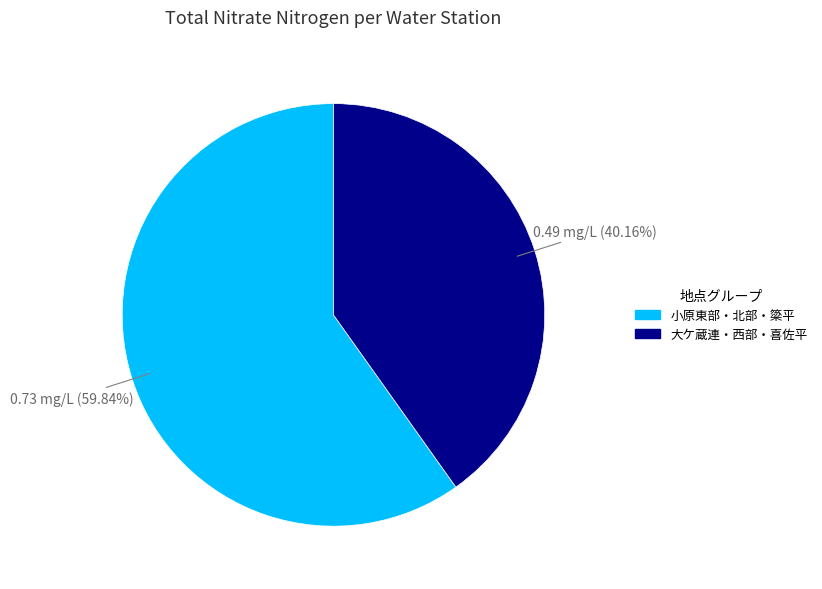

To the nearest percent, what is the average slice percentage?

50%